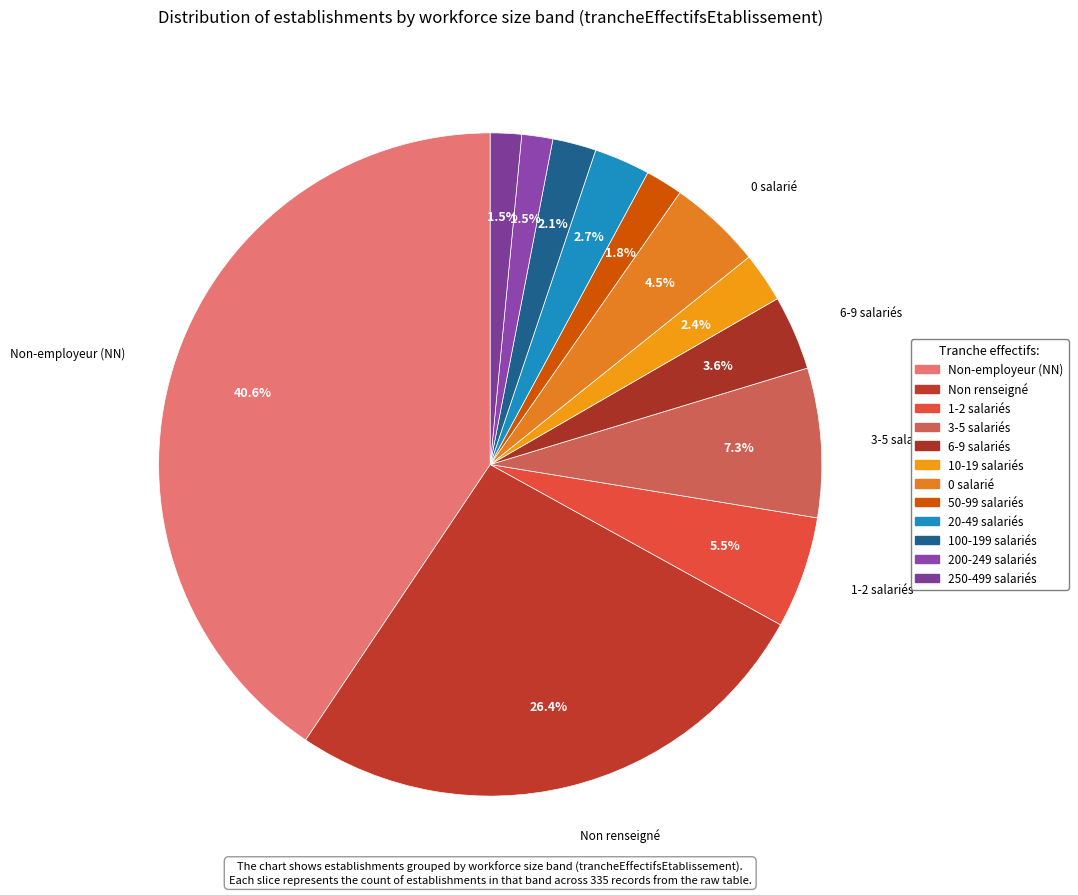

How many slices are in this pie chart?

12